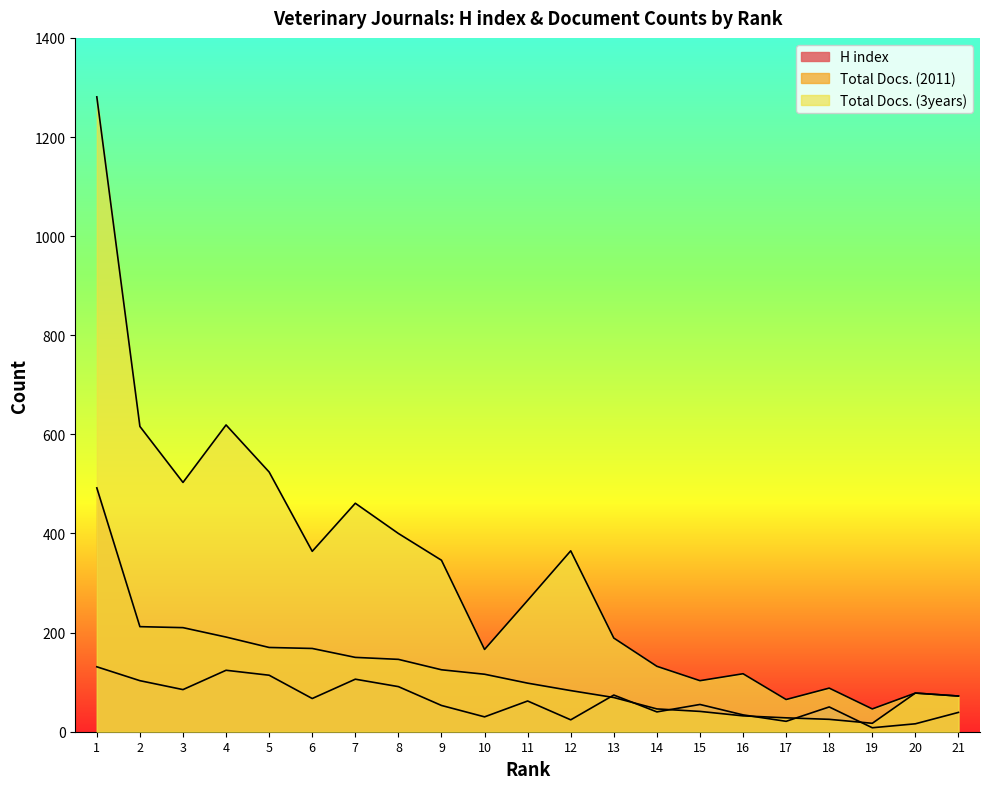

Where does the H index series first go above 55?

1